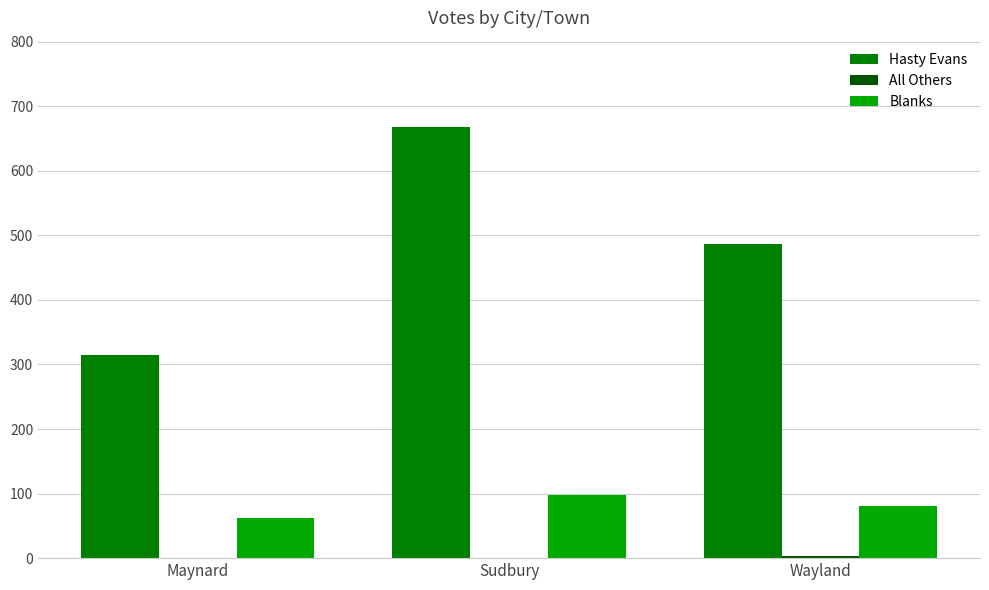

The value of Blanks at Sudbury is 55. True or false?

False